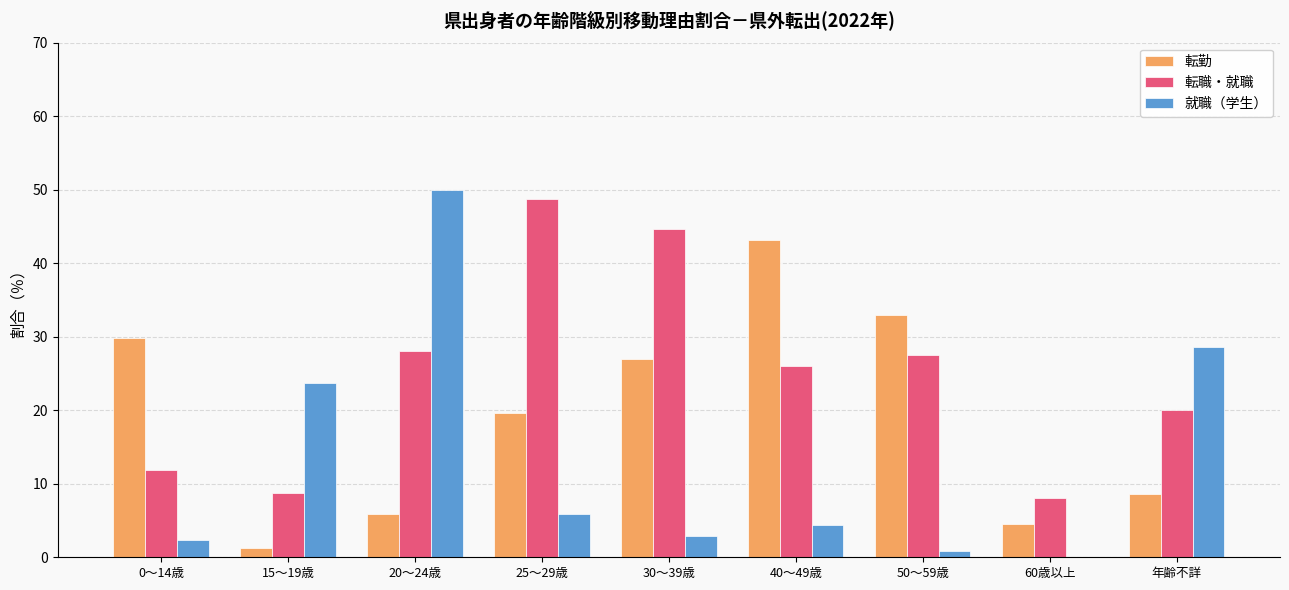

What is the total value across all series at 年齢不詳?

57.2